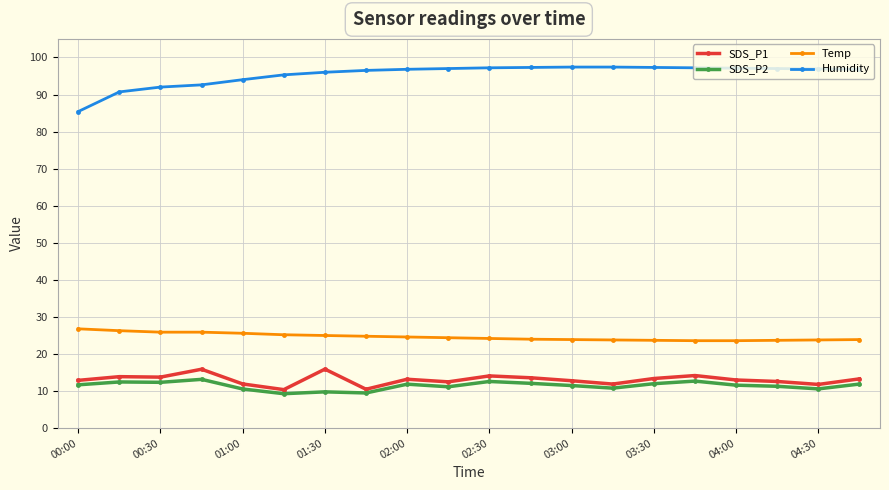

What is the value of the SDS_P1 point at the 17th from the left?

13.0